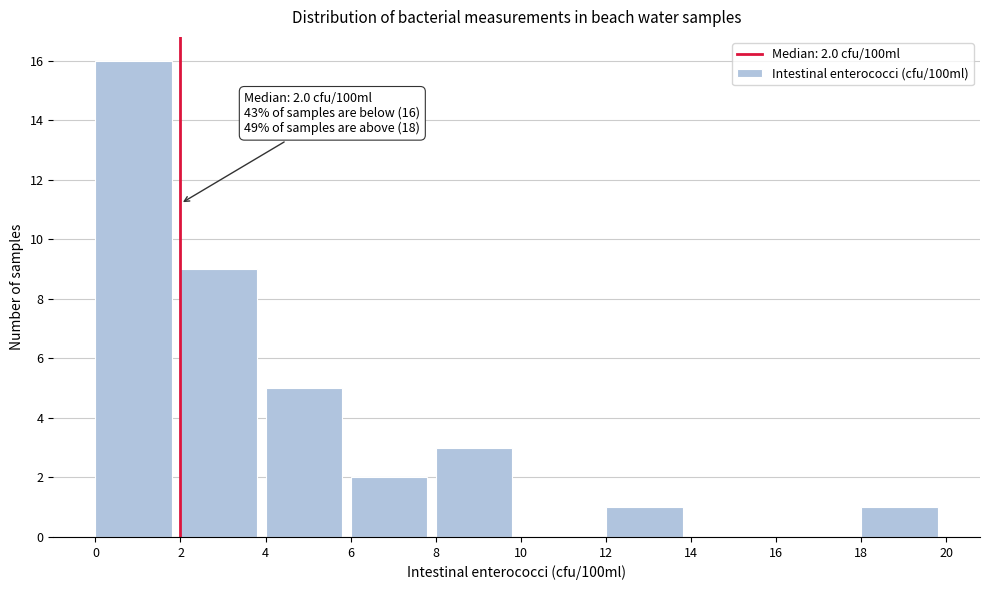

Which range on the x-axis has the tallest bar?

0 to 2